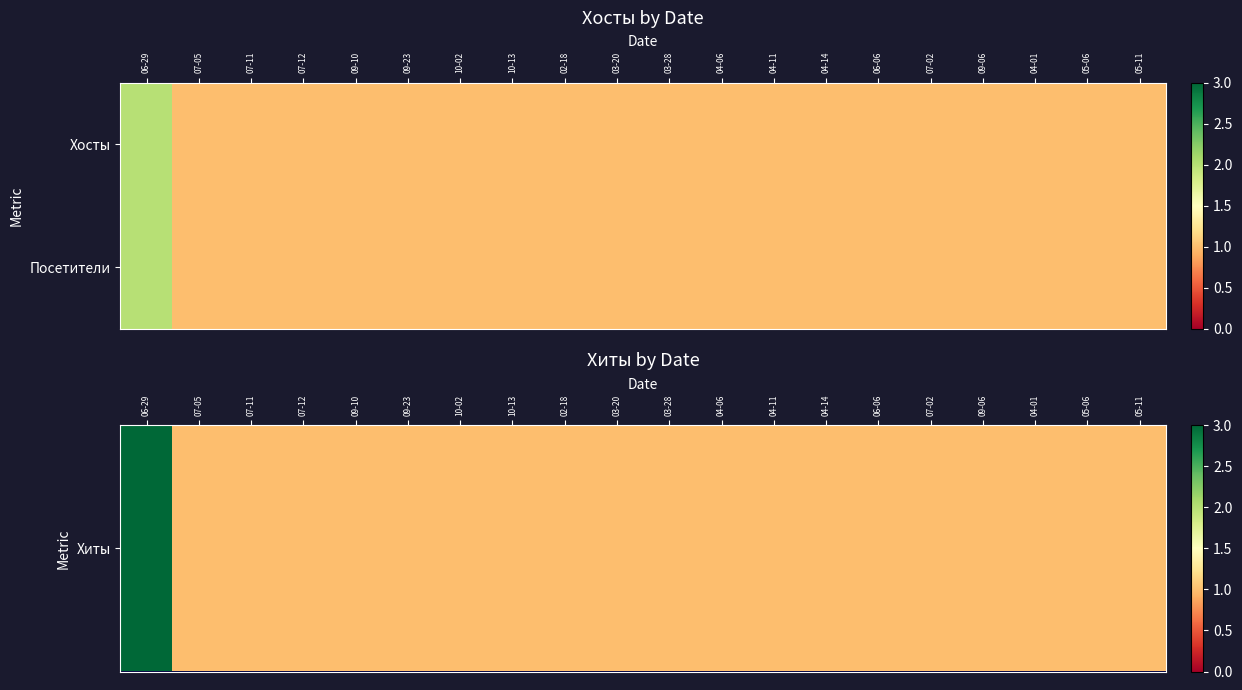

Rank the series at 04-06 from lowest to highest value.

Хиты, Посетители